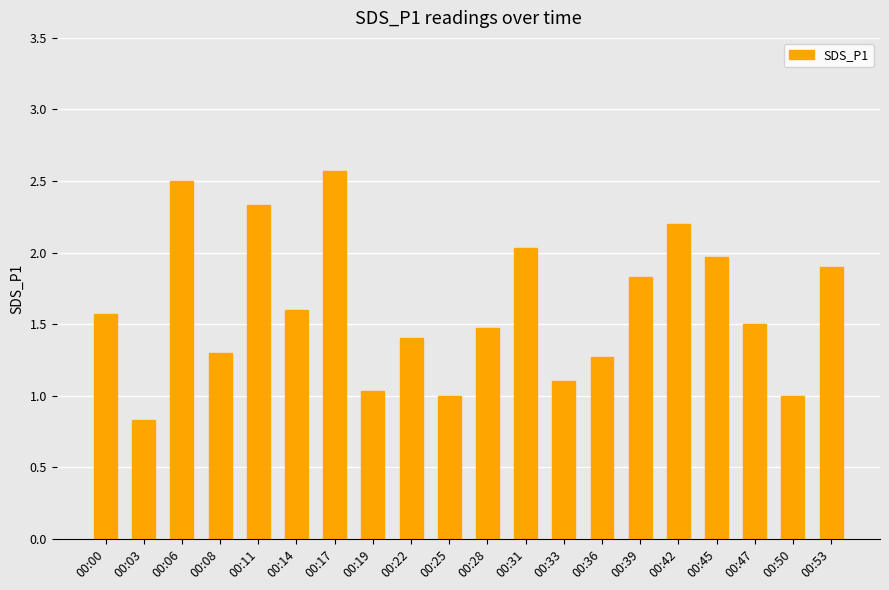

Read the value at 00:42.

2.2